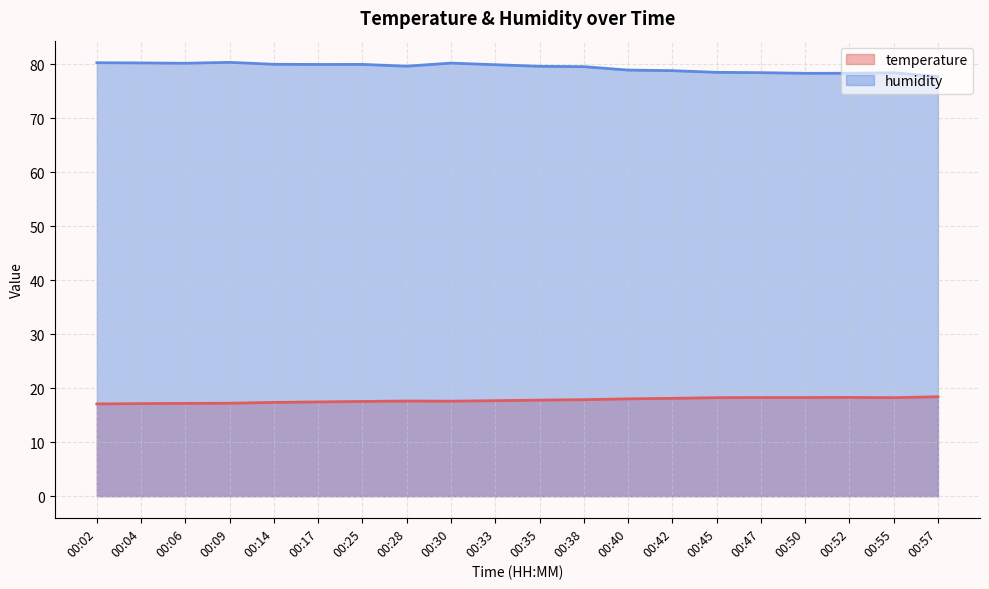

Which series changed the most between 00:40 and 00:47?

humidity